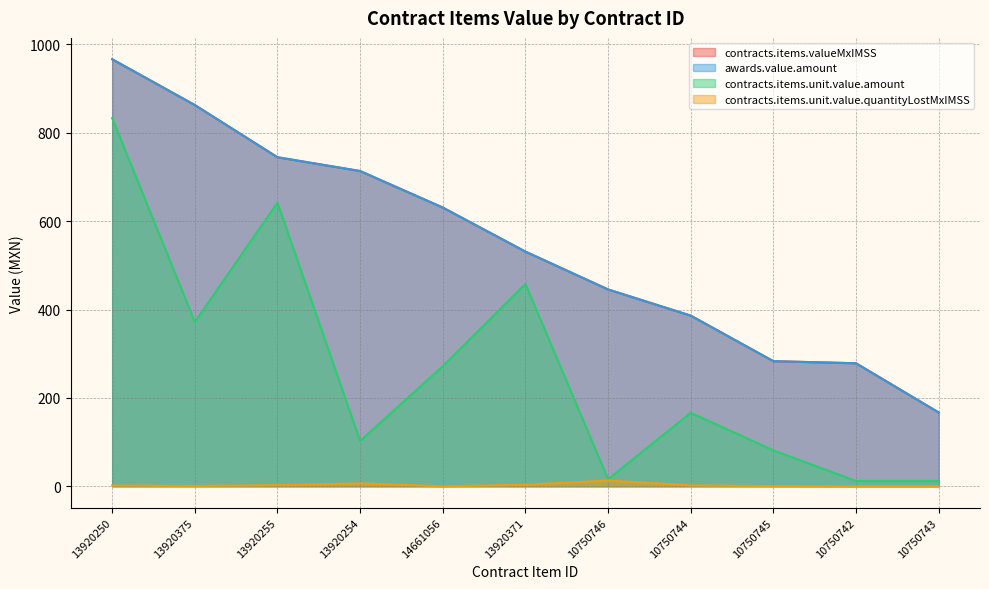

At how many categories does at least one series exceed 697?

4